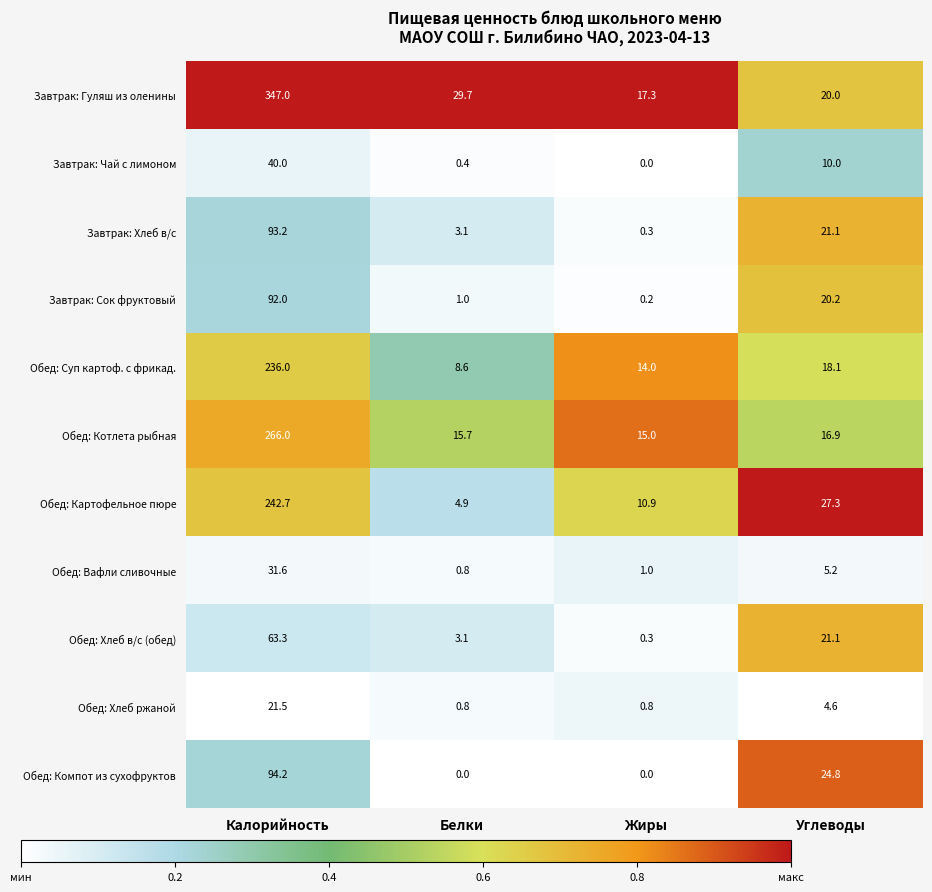

What is the total value across all series at Белки?

68.1